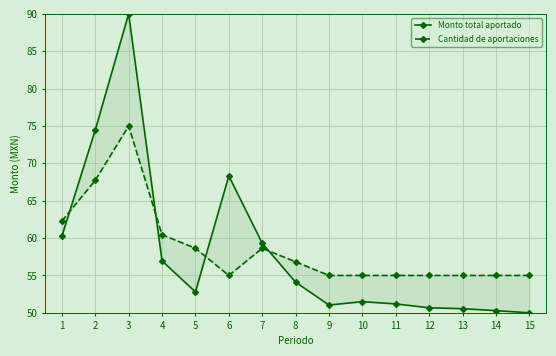

What is the value of the Cantidad de aportaciones point at the 5th from the left?

58.6